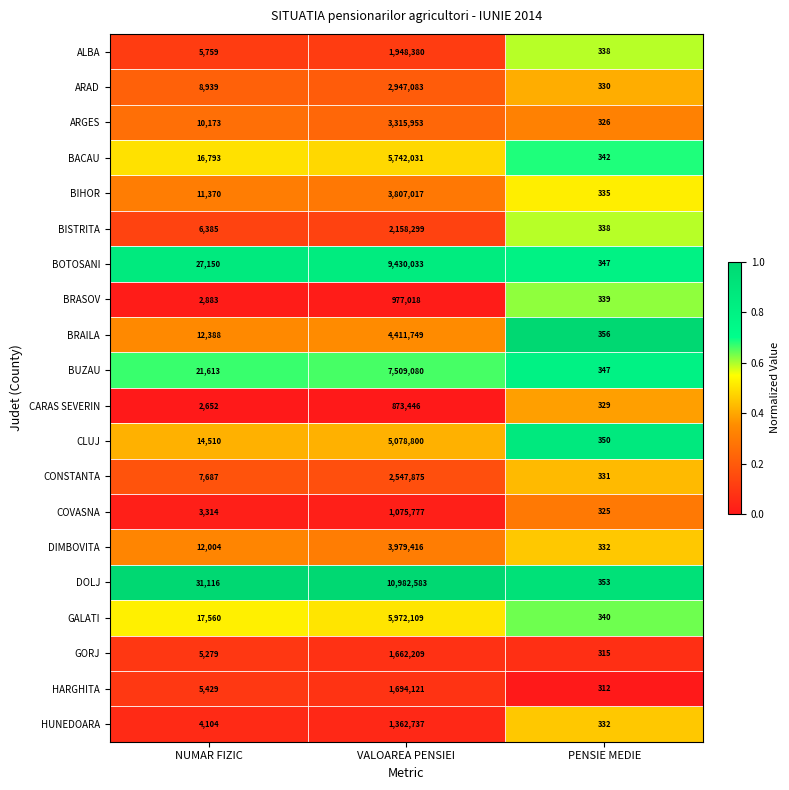

Which category has the lowest value across all series?

PENSIE MEDIE